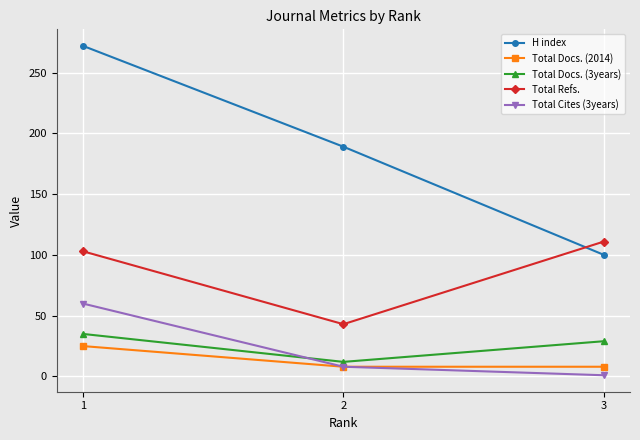

What is the sum of the Total Refs. values at 1 and 2?

146